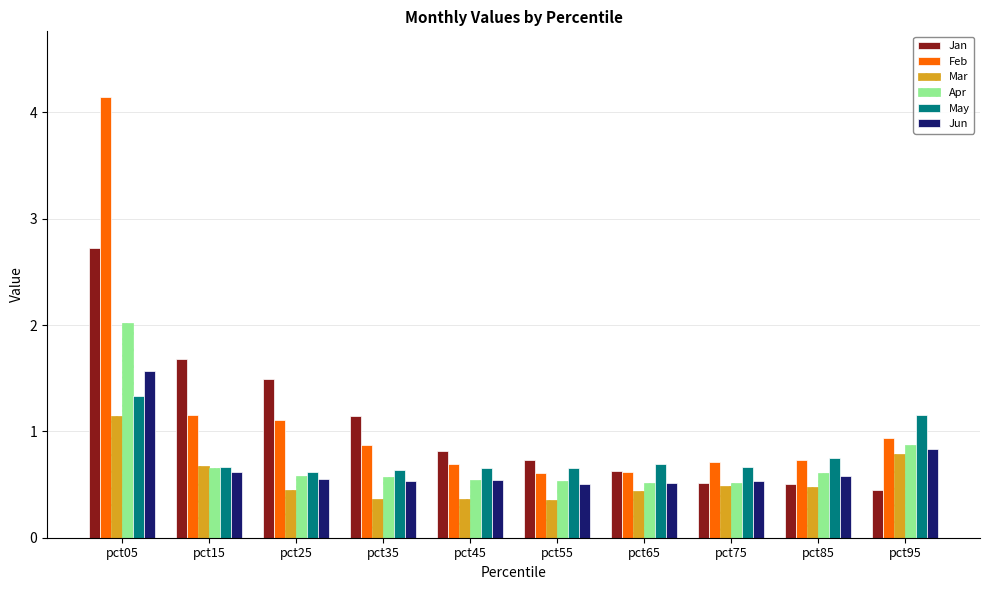

What is the difference between the Jan values at pct85 and pct05?

2.2